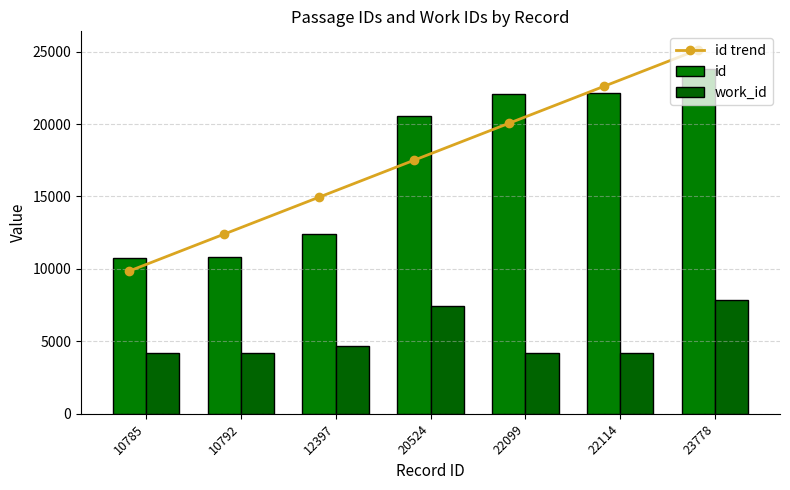

How many values in the id series are below 20524?

3